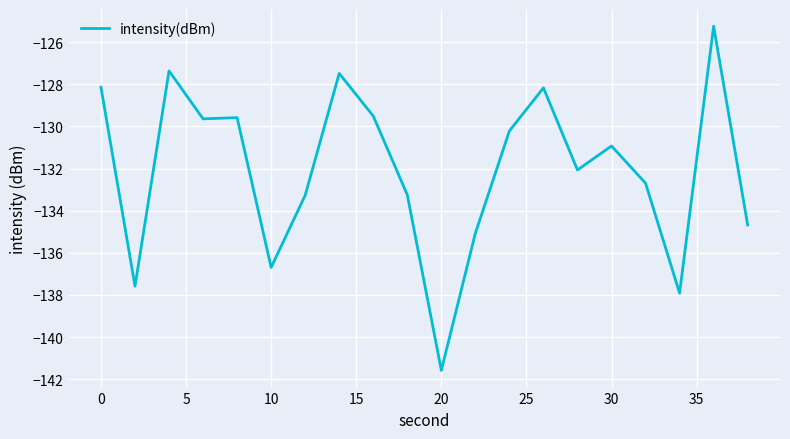

What is the greatest value displayed?

-125.2